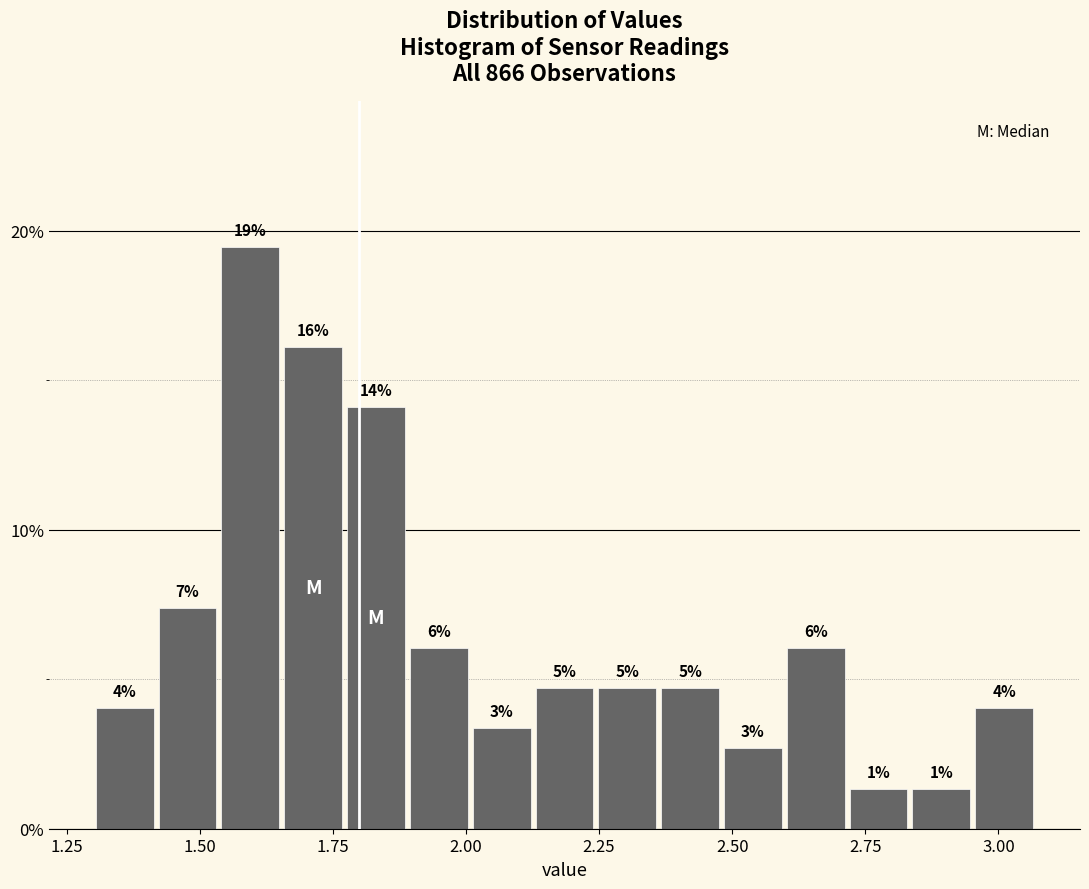

Around what value on the x-axis is the tallest bar? Give the approximate position of its centre, as read against the axis.

1.60